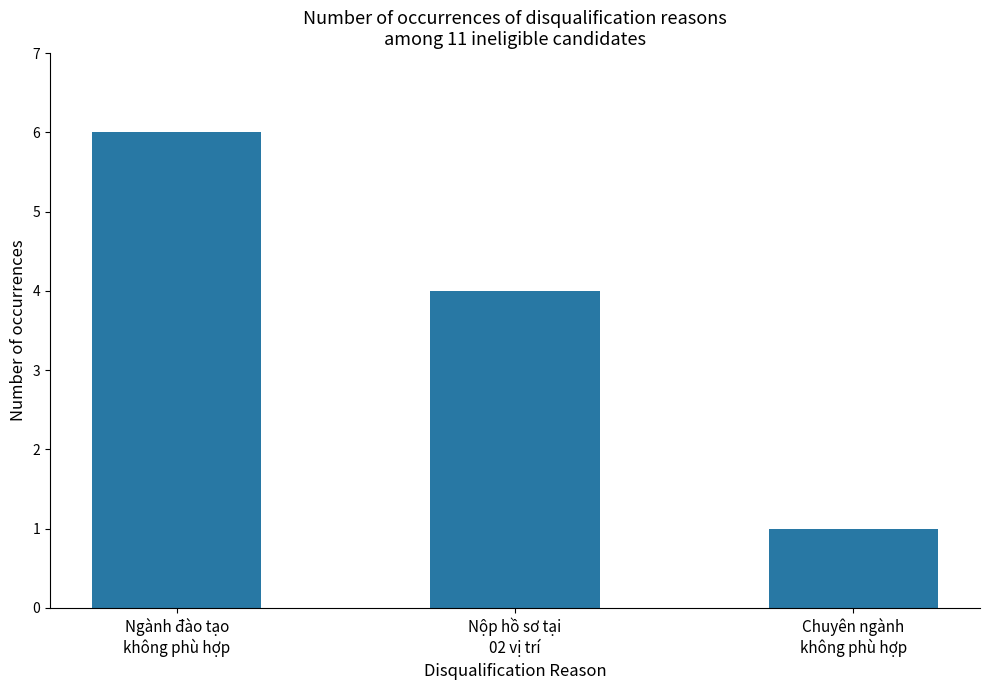

What is the difference between the second highest and minimum values?

3